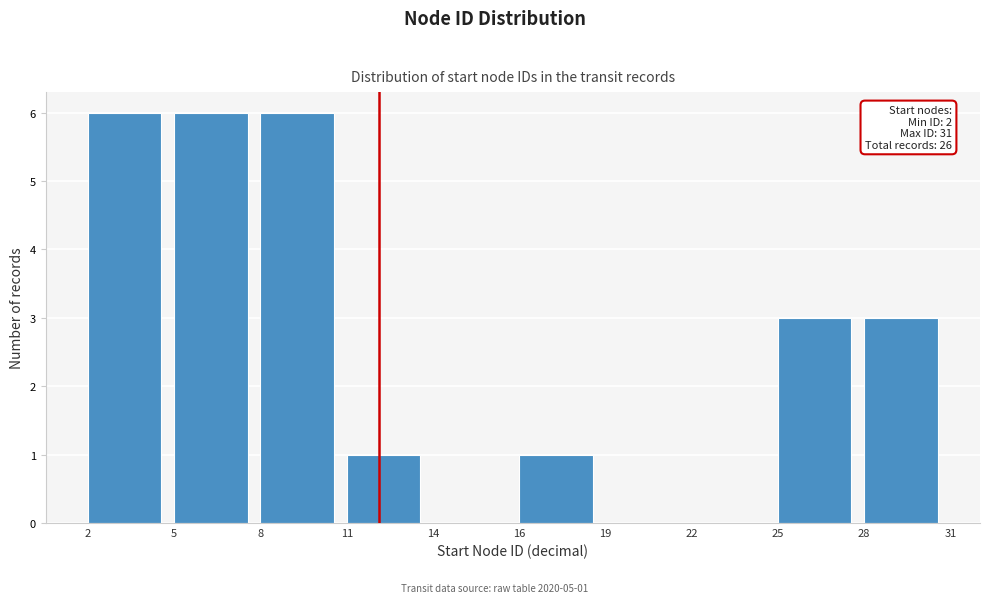

Reading left to right, what are all the values shown in this chart?

2=6	5=6	8=6	11=1	14=0	16=1	19=0	22=0	25=3	28=3